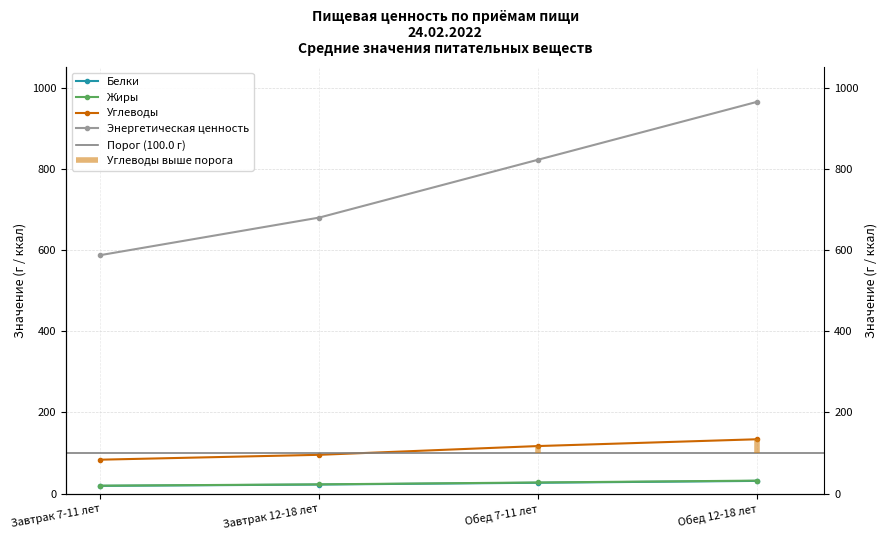

The Белки series shows 13.5 at Завтрак 7-11 лет. True or false?

False